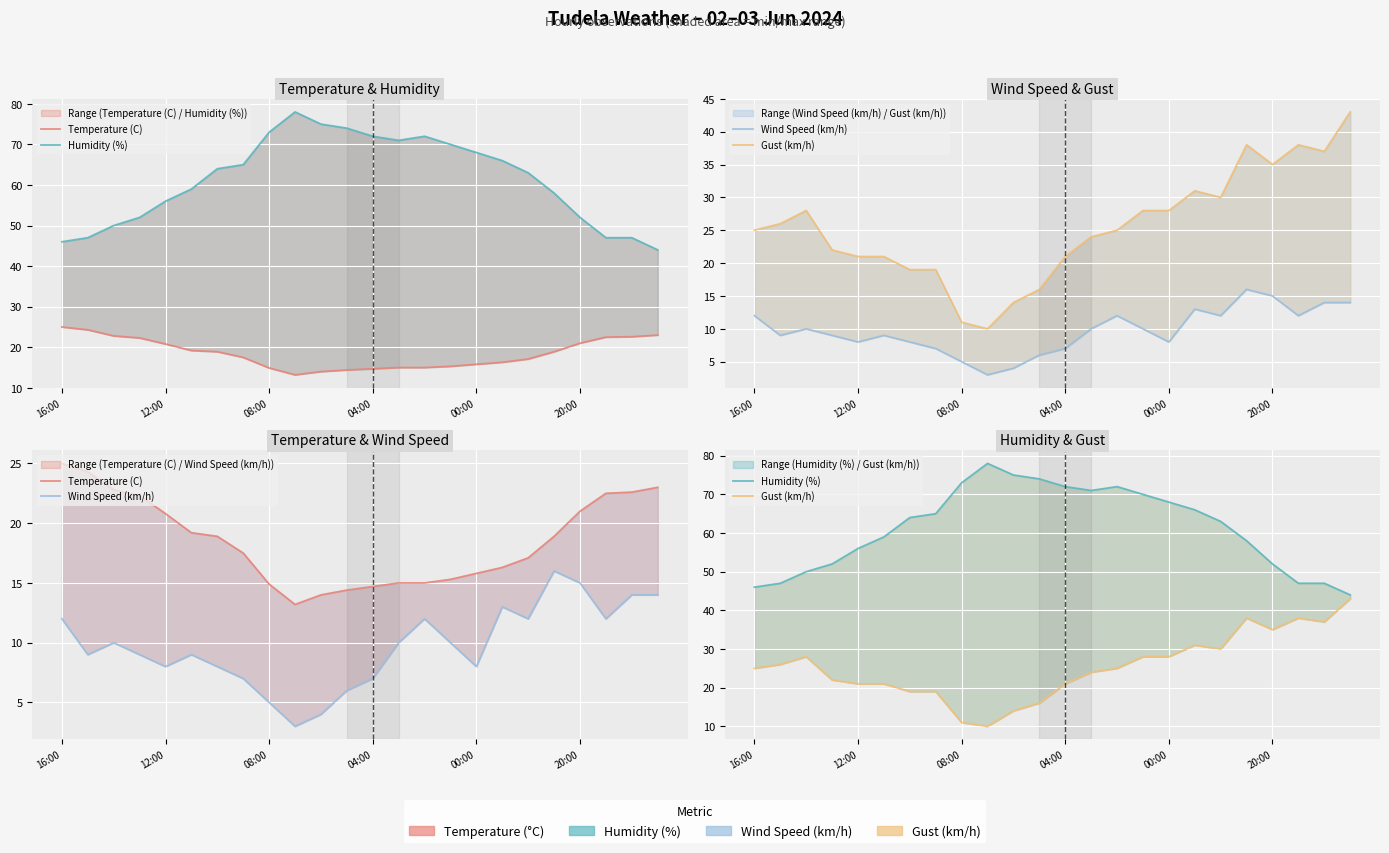

True or false: Wind Speed (km/h) has a value of 6.6 at 08:00.

False